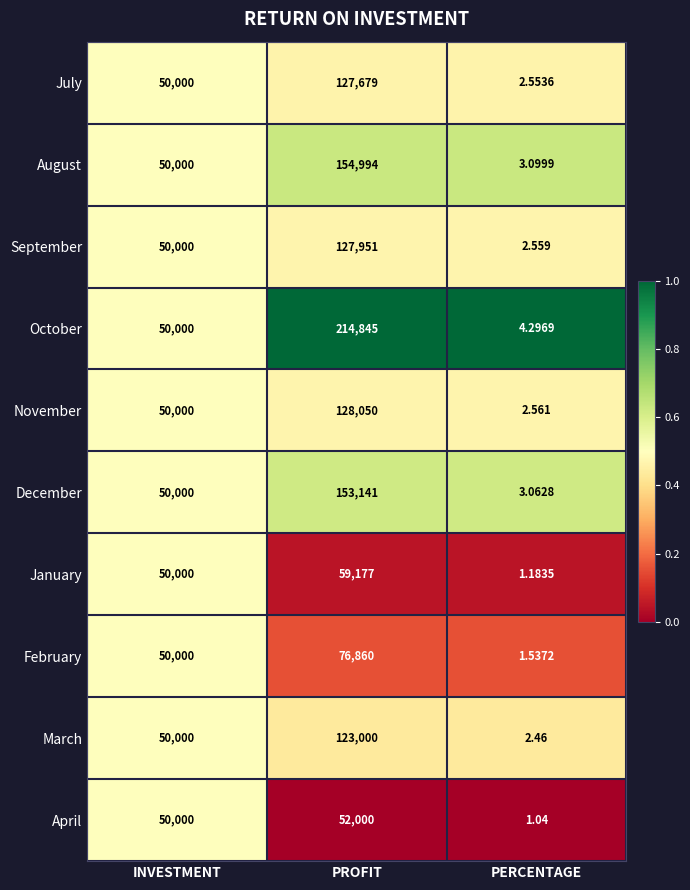

List the series in order of their peak value, highest first.

October, August, December, November, September, July, March, February, January, April